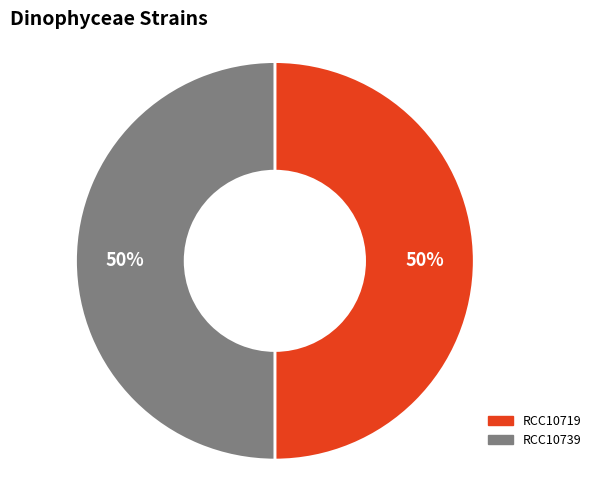

To the nearest percent, what portion does RCC10719 represent?

50%